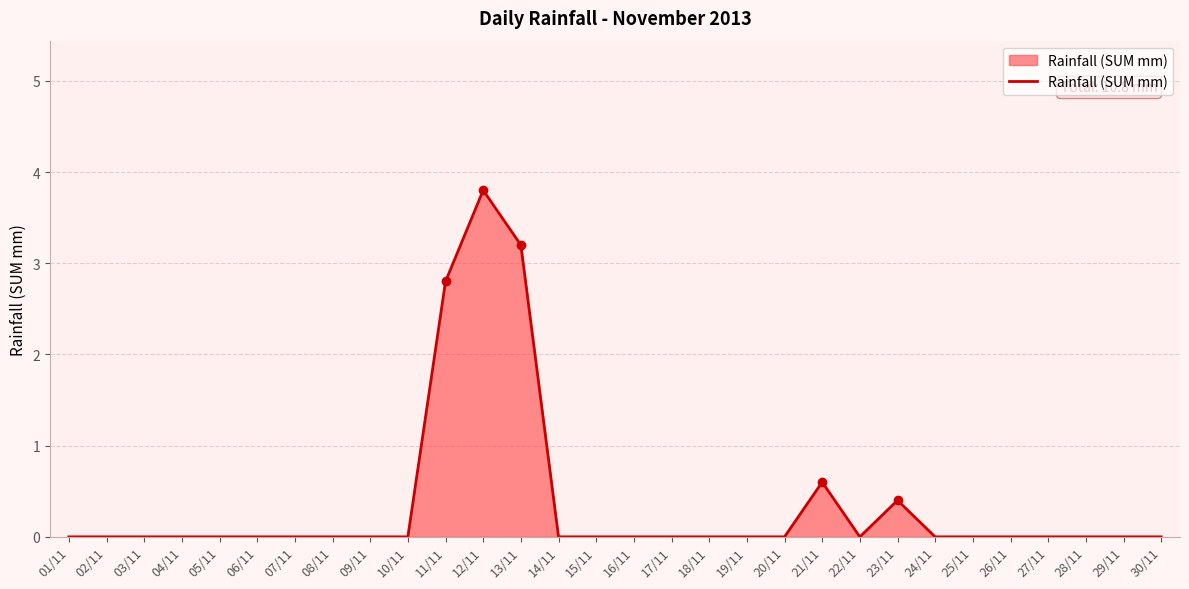

Count the values in the range 0 to 1.

27